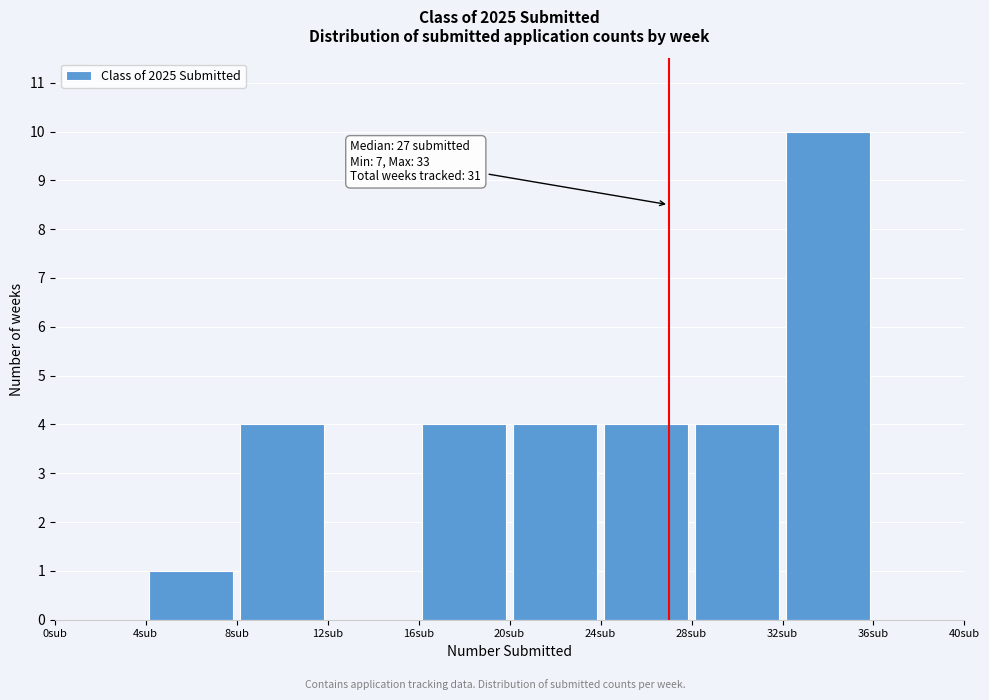

Which range on the x-axis has the tallest bar?

32 to 36